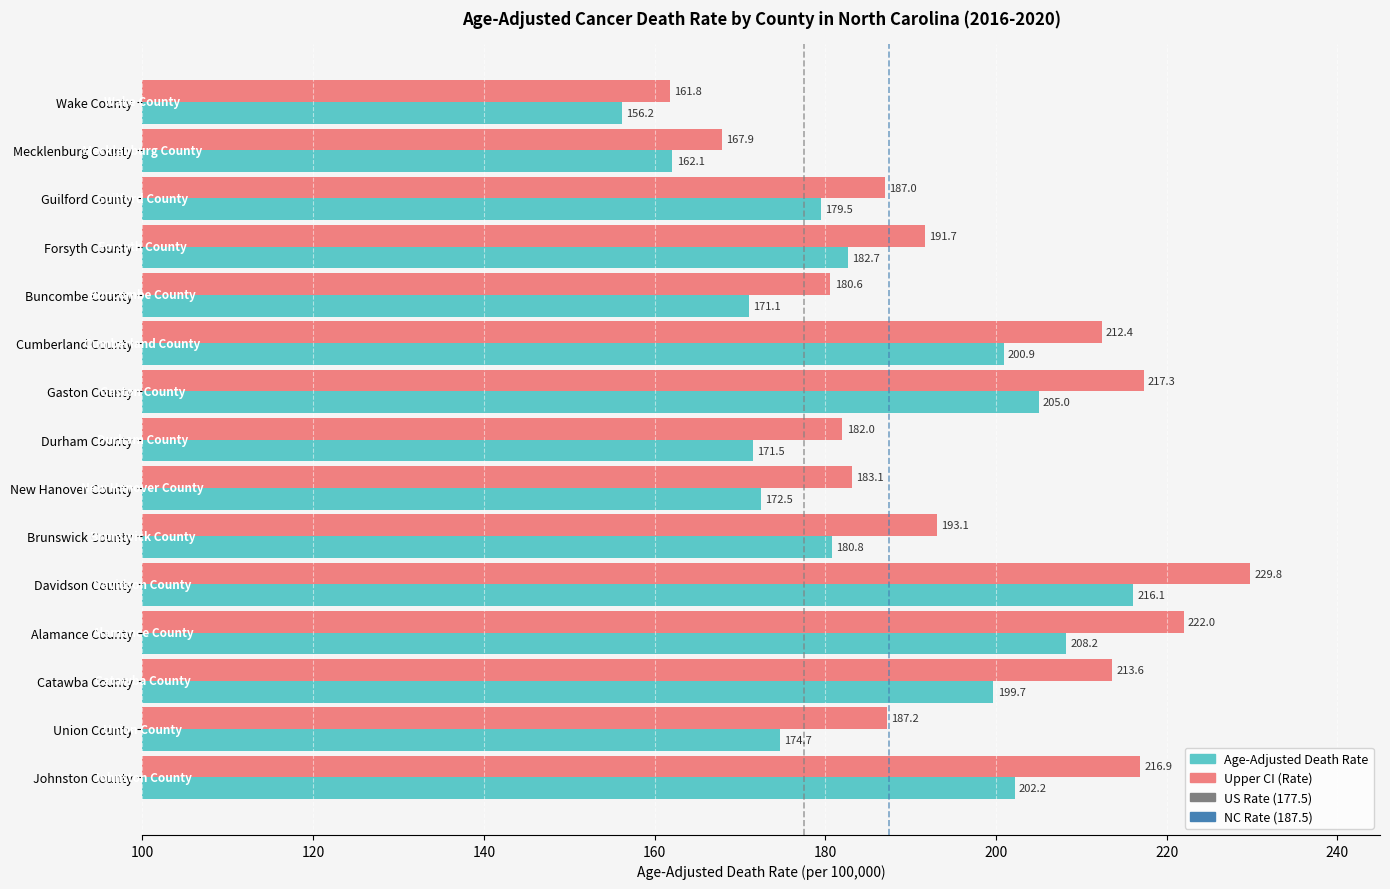

Is it true that Upper CI (Rate) equals 280.6 at Durham County?

False